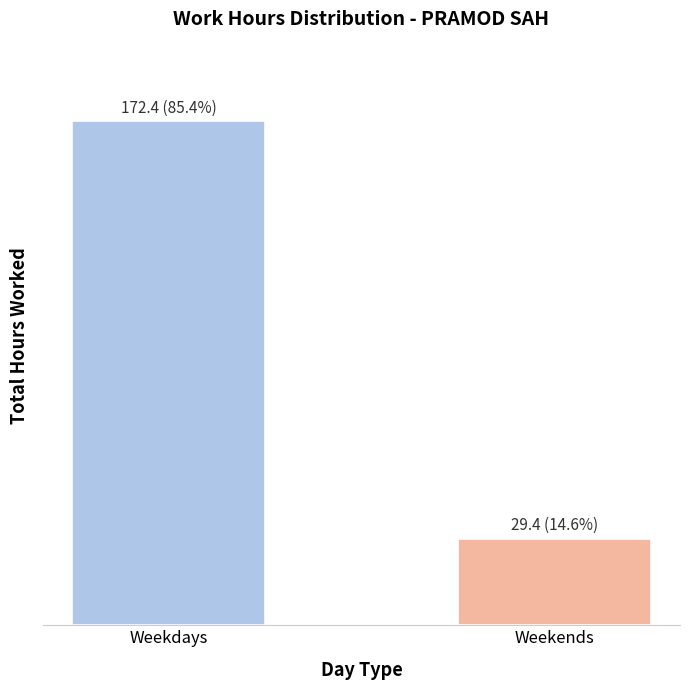

Count the number of data series in this chart.

1